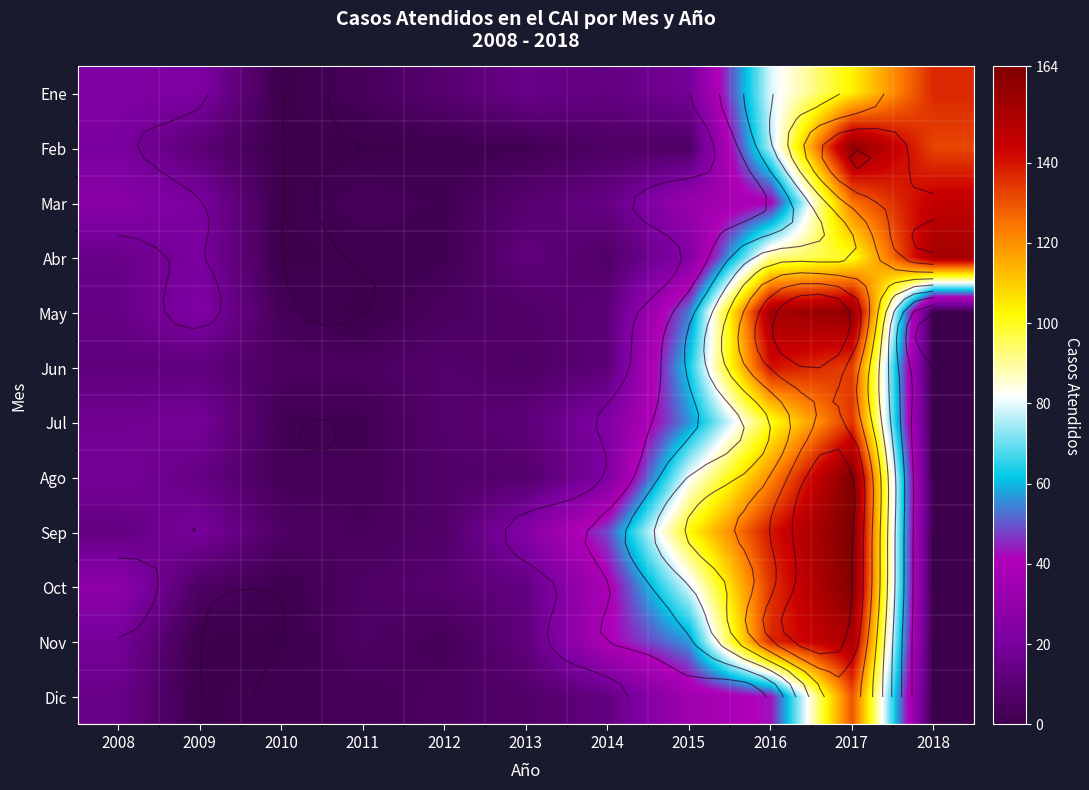

At which label is Jun closest to 70?

2015